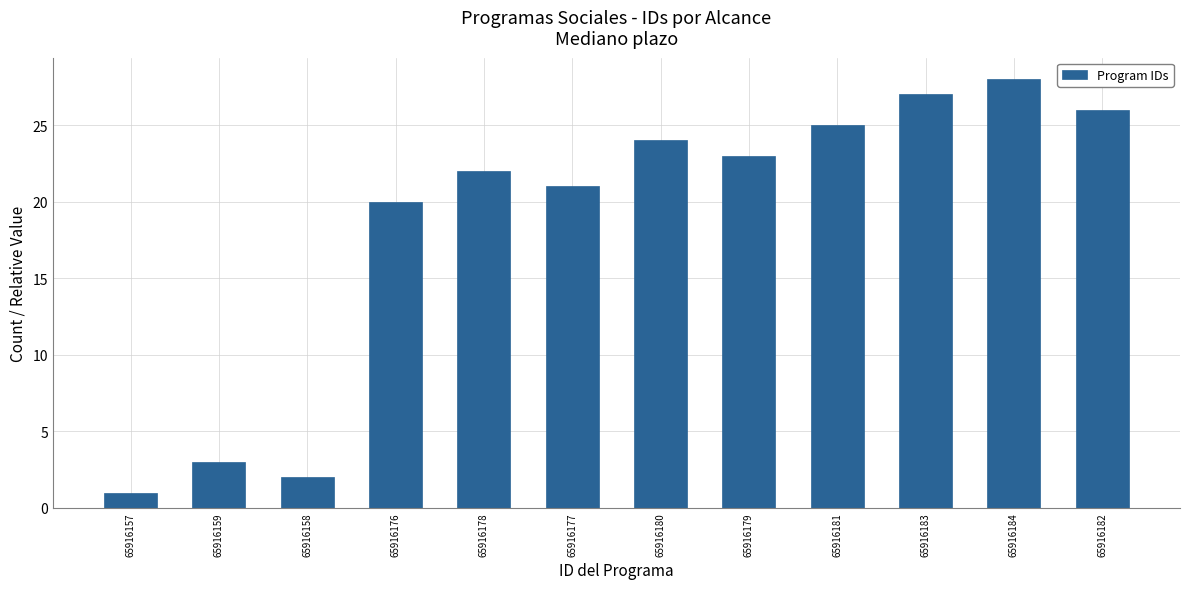

Reading left to right, transcribe all the data shown in this chart.

65916157=1	65916159=3	65916158=2	65916176=20	65916178=22	65916177=21	65916180=24	65916179=23	65916181=25	65916183=27	65916184=28	65916182=26